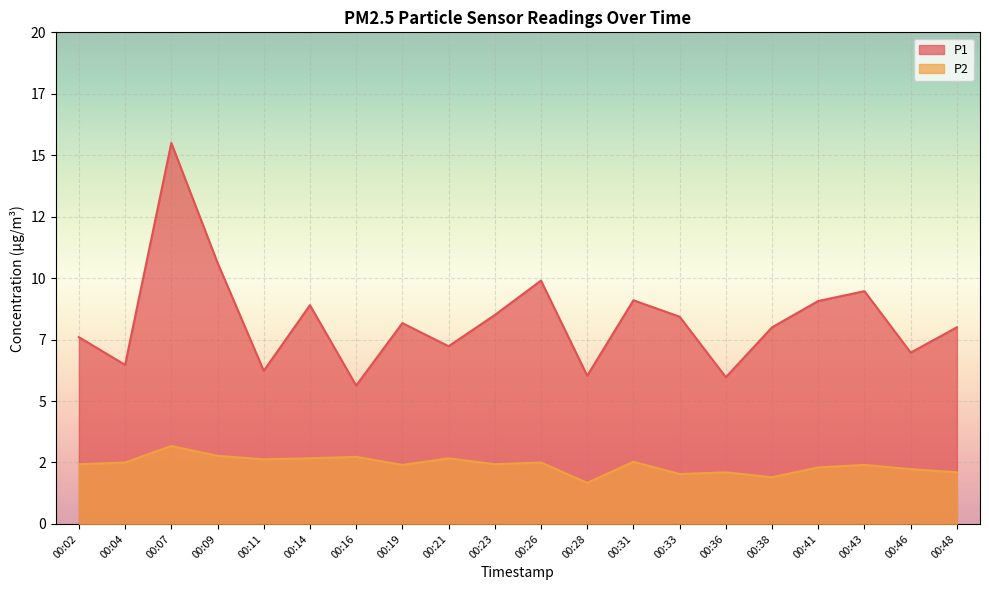

Where is the first local maximum for P1?

00:07